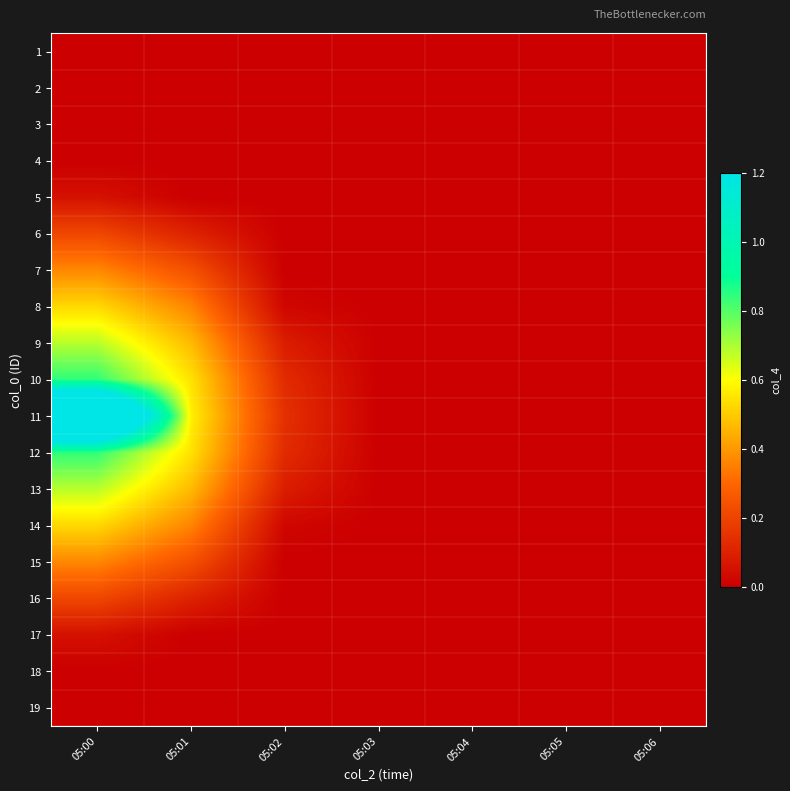

Count the number of categories in the chart.

7